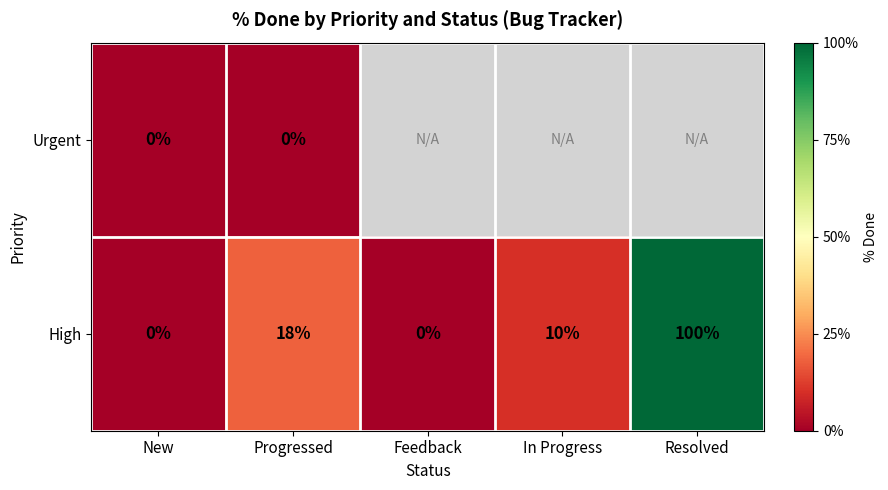

Which has a higher value, Feedback or Resolved?

Resolved